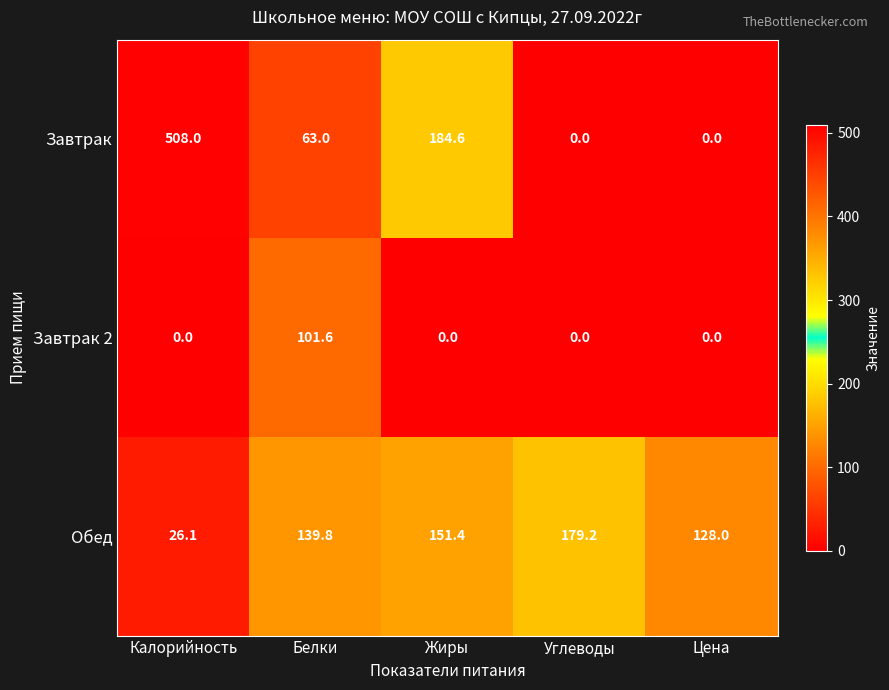

What is the difference between the highest and lowest values at Белки?

76.8